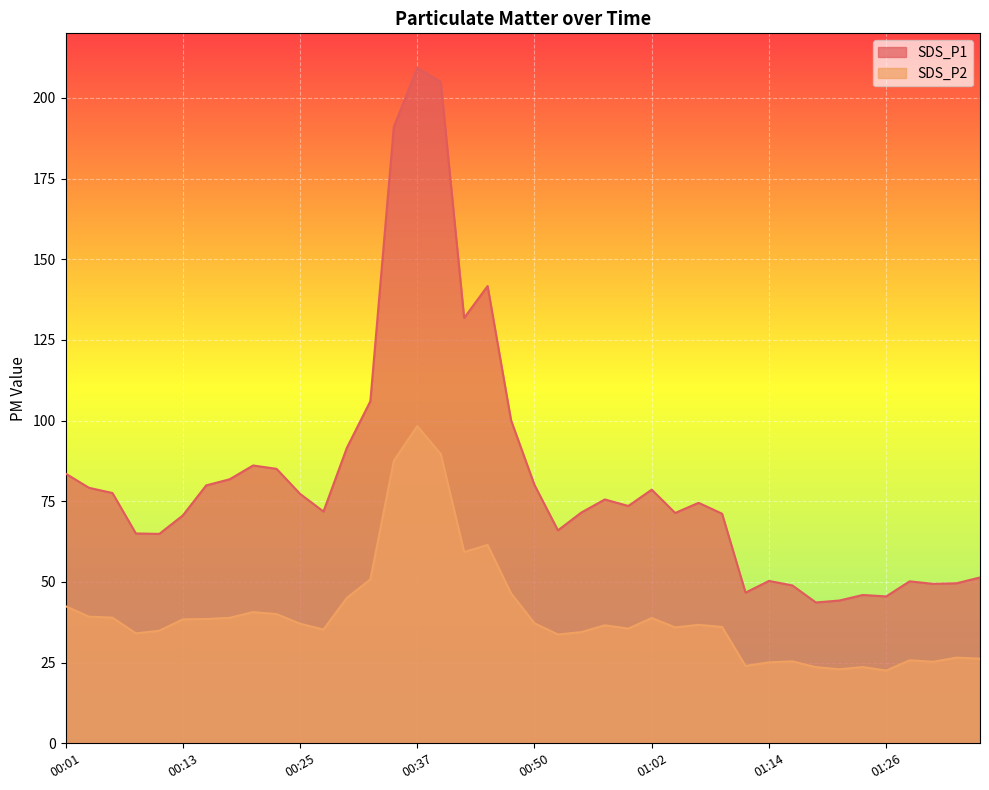

True or false: SDS_P2 and SDS_P1 cross at least once.

False